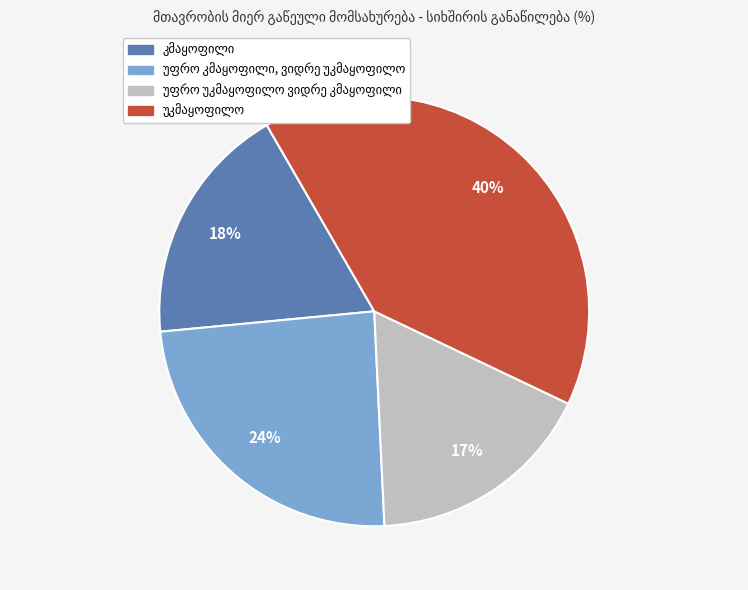

Is there any slice that represents more than half of the pie?

No